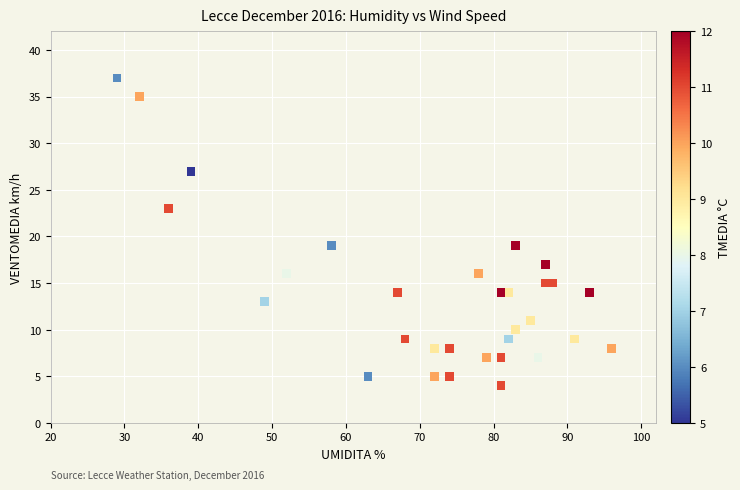

What is the range of X values (max minus min)?

67